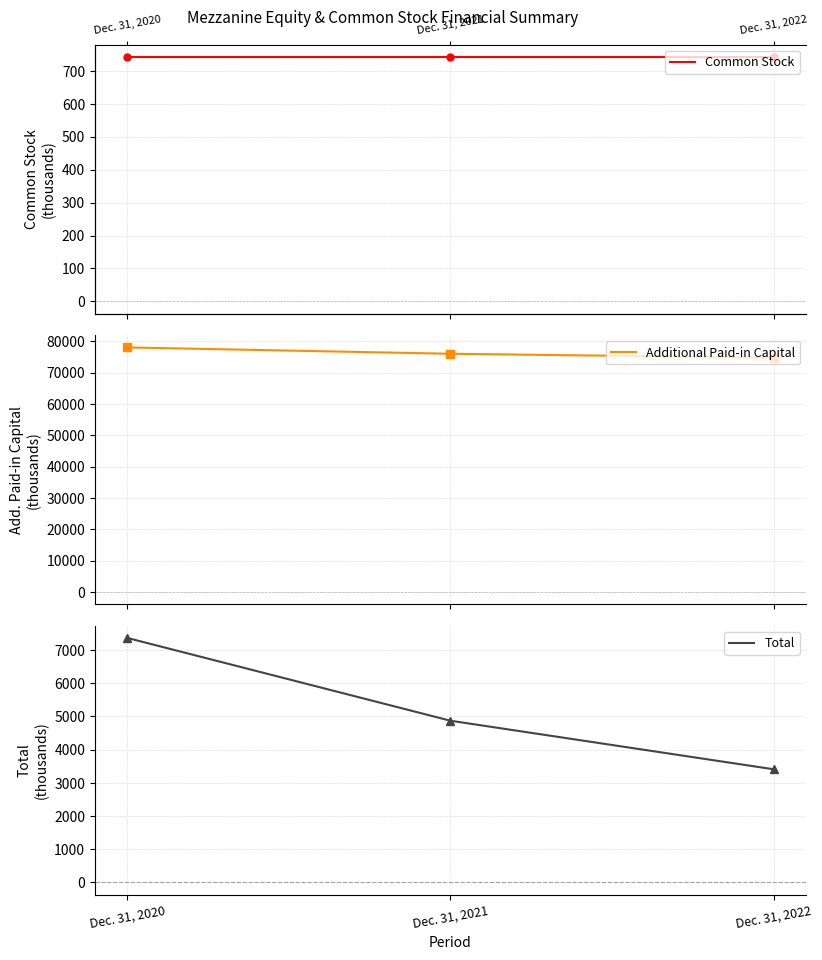

Does the chart display data point markers on the line(s)?

Yes